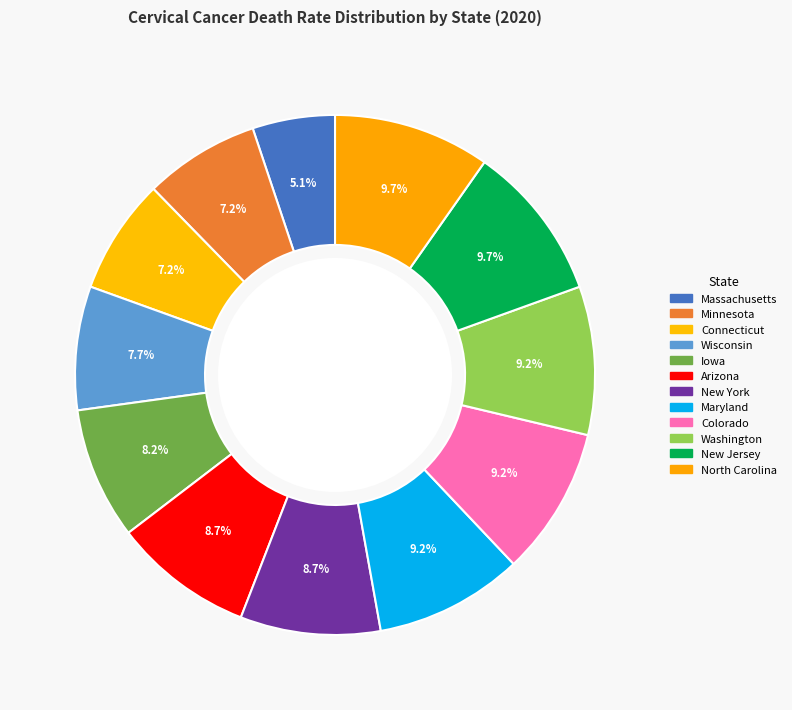

How many slices are in this pie chart?

12